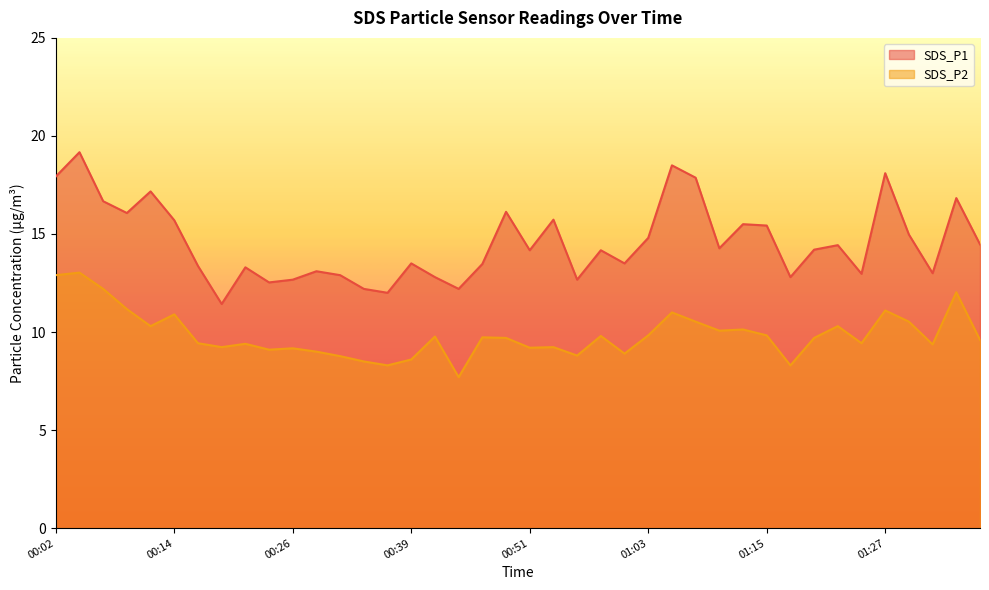

What is the sum of all SDS_P1 values?

582.7